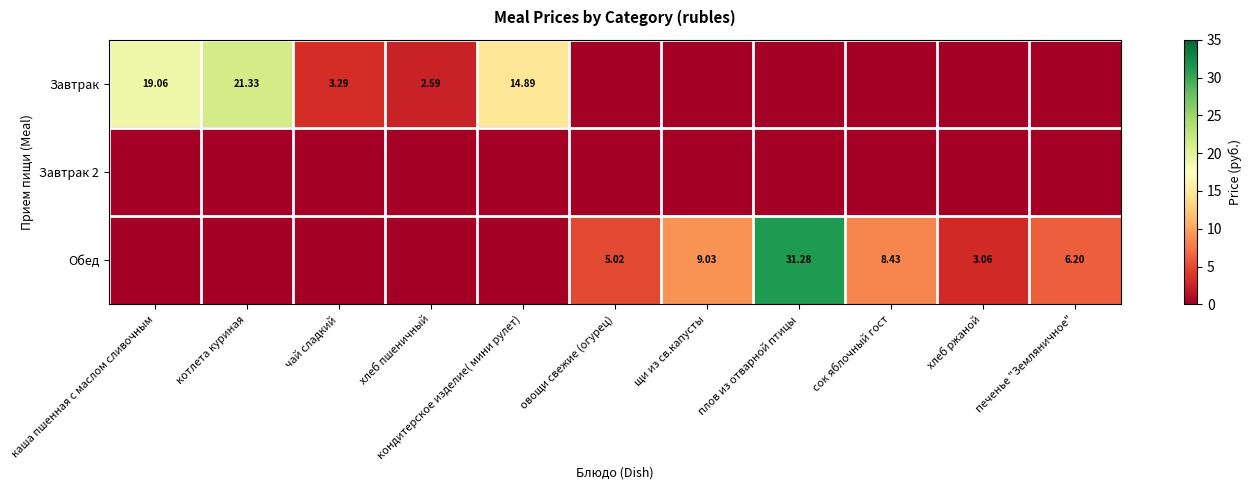

Between хлеб пшеничный and кондитерское изделие( мини рулет), which is larger?

кондитерское изделие( мини рулет)